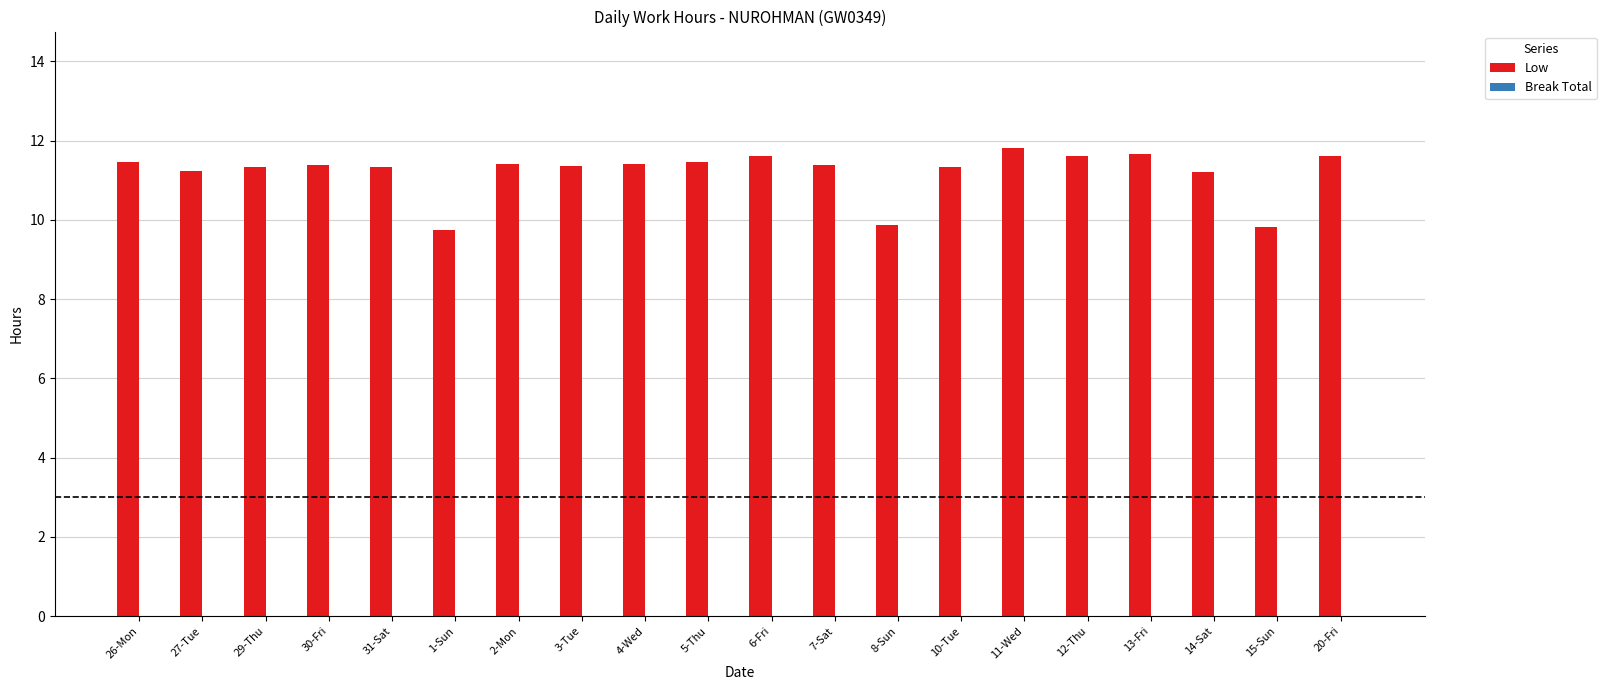

The value at 20-Fri is 2.6. True or false?

False